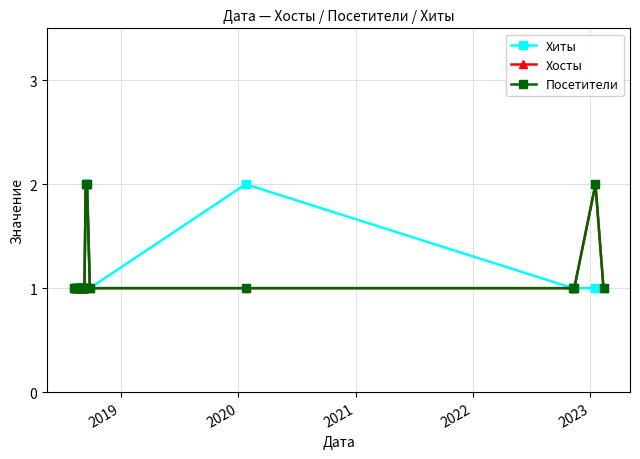

True or false: Хосты and Посетители cross at least once.

False